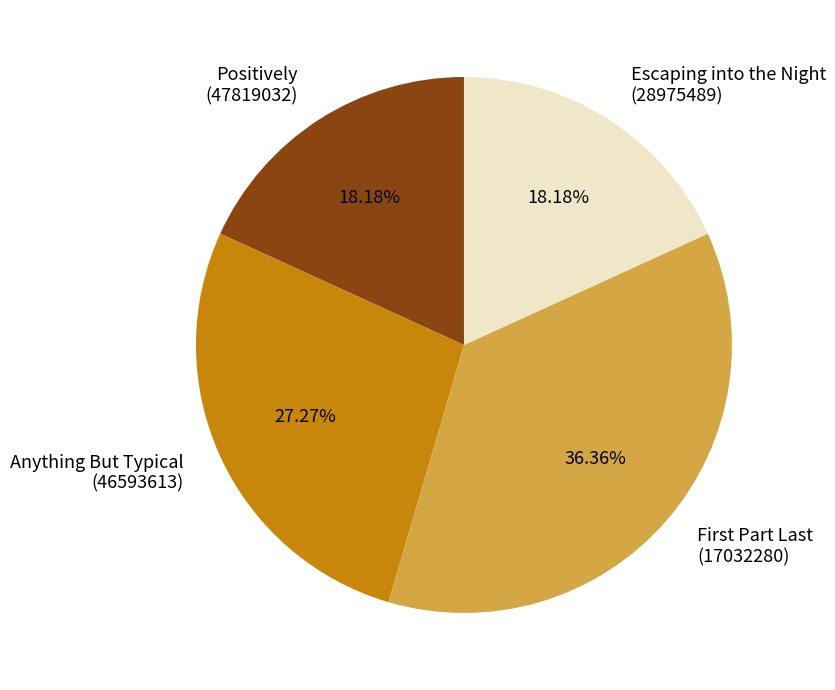

What is the largest slice in the pie chart?

First Part Last (17032280)